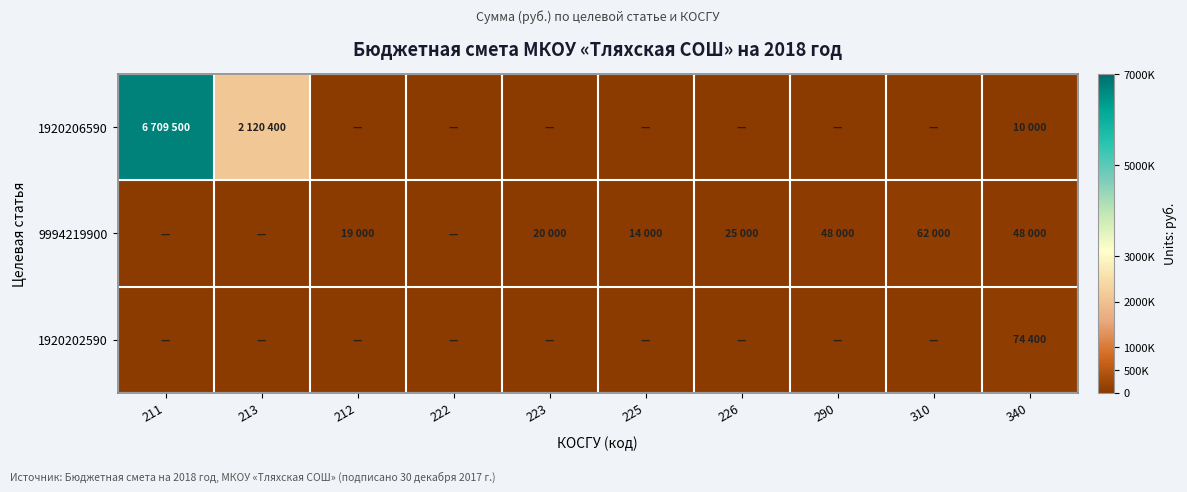

What is the spread (max minus min) of values at 213?

2120400